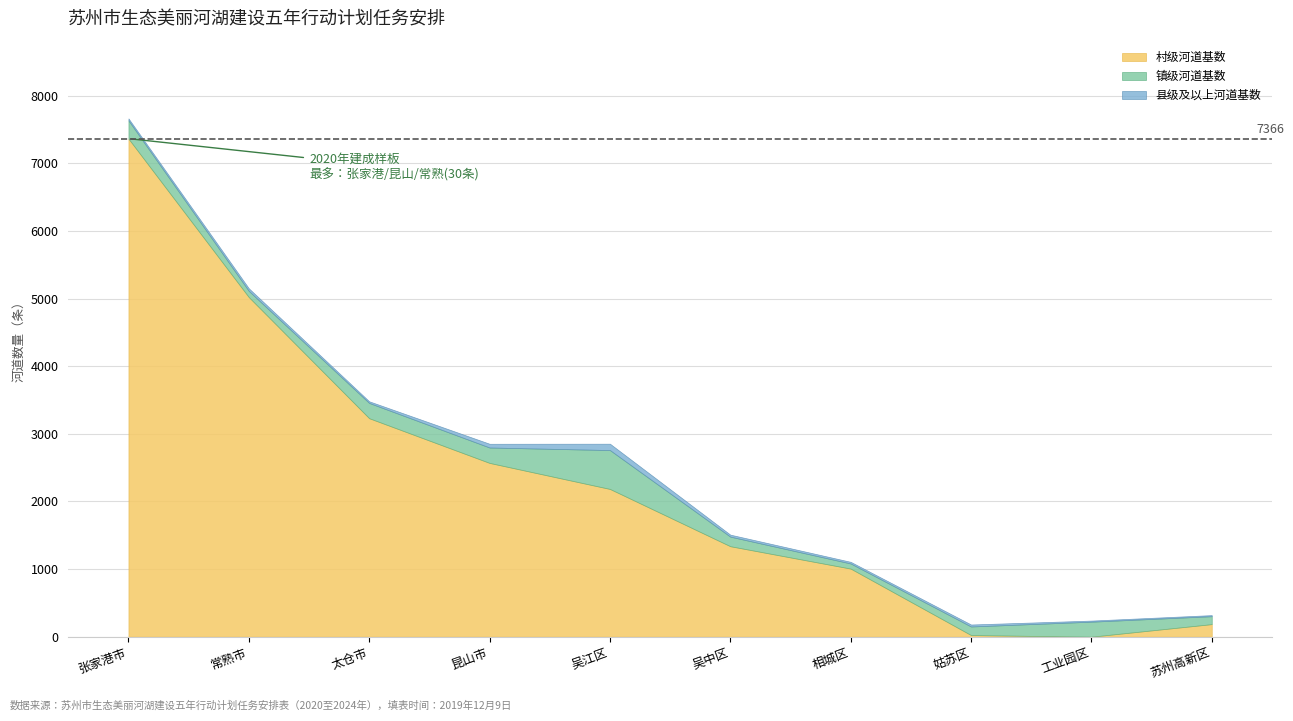

What is the label of the 7th point from the right?

昆山市